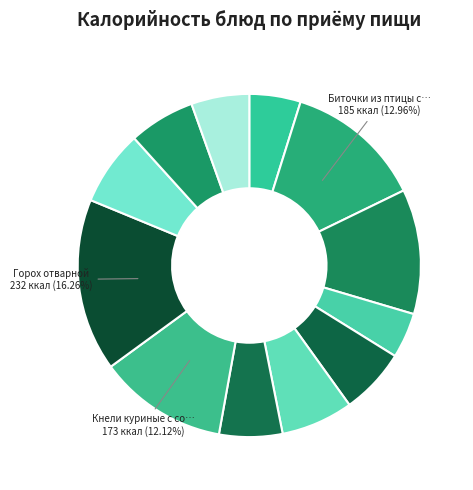

How many segments does this pie chart have?

12